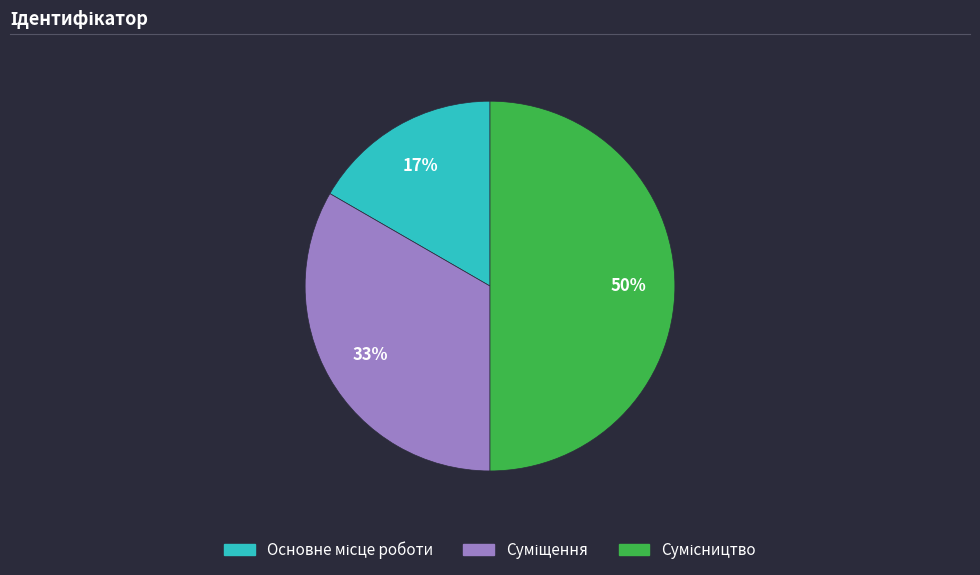

To the nearest percent, what is the difference between the largest and smallest slice percentages?

33%